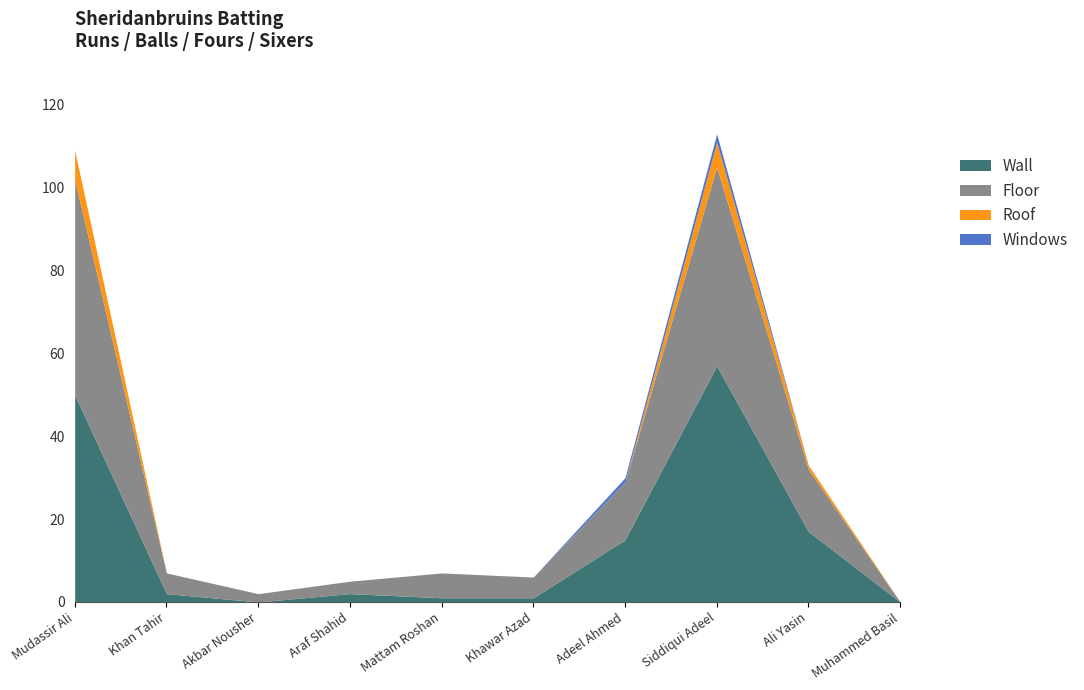

True or false: Floor has more than 0 interior local peaks.

True